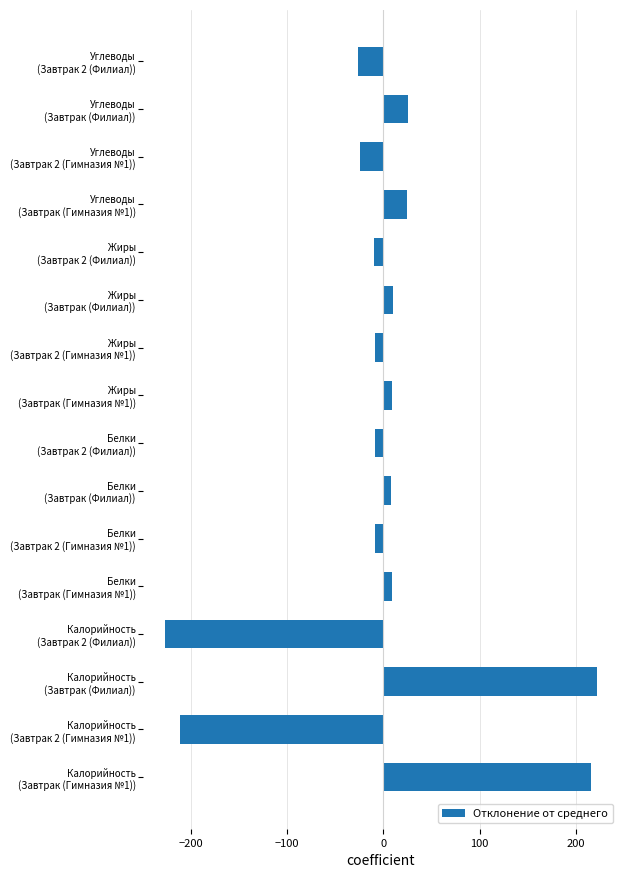

What is the maximum value shown in the chart?

221.6